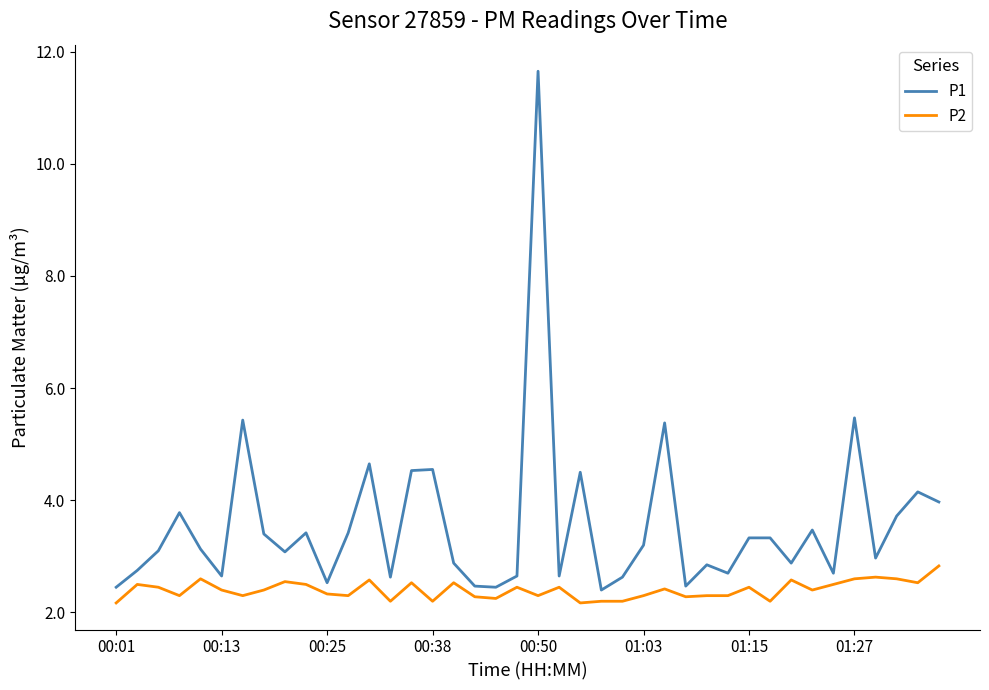

Which series has the largest range (max minus min)?

P1